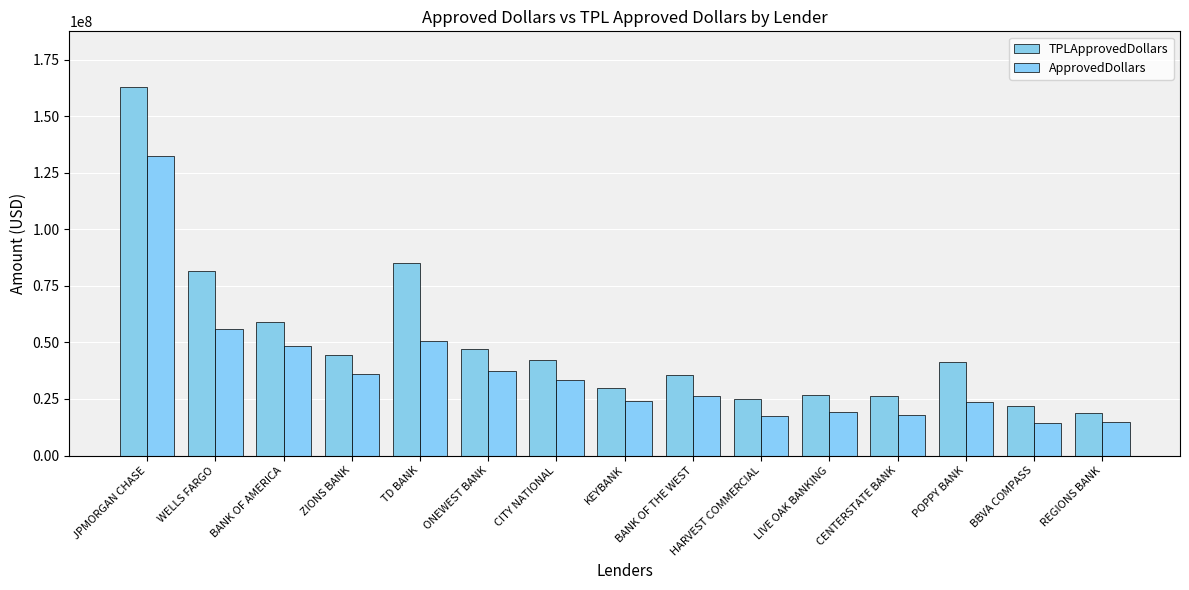

List the labels in order of TPLApprovedDollars value, largest first.

JPMORGAN CHASE, TD BANK, WELLS FARGO, BANK OF AMERICA, ONEWEST BANK, ZIONS BANK, CITY NATIONAL, POPPY BANK, BANK OF THE WEST, KEYBANK, LIVE OAK BANKING, CENTERSTATE BANK, HARVEST COMMERCIAL, BBVA COMPASS, REGIONS BANK